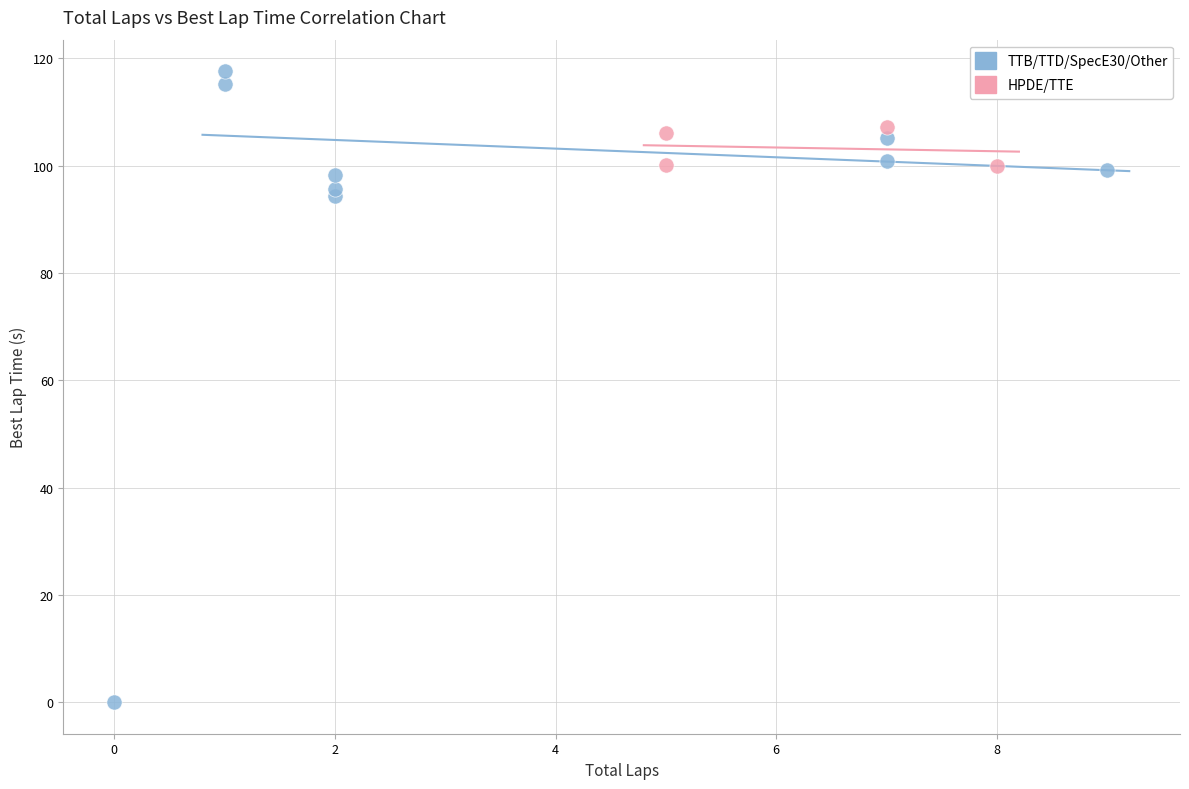

What are all the series names shown in the legend?

TTB/TTD/SpecE30/Other, HPDE/TTE